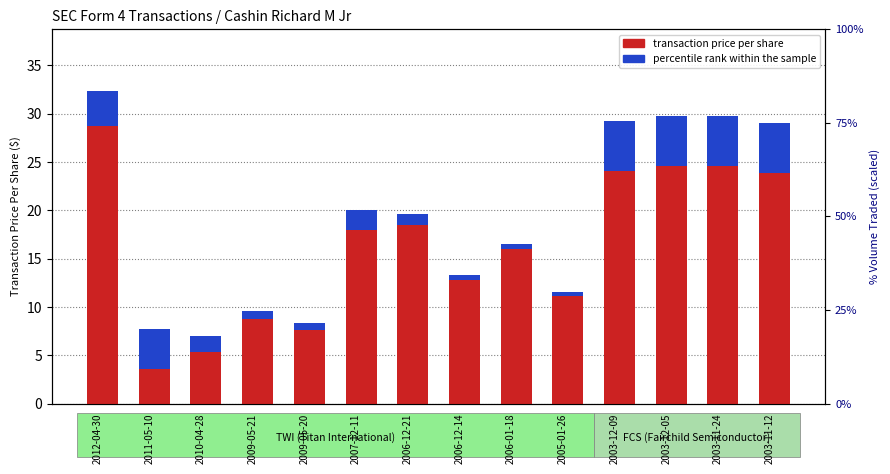

Which series has the largest total across all categories?

transaction price per share